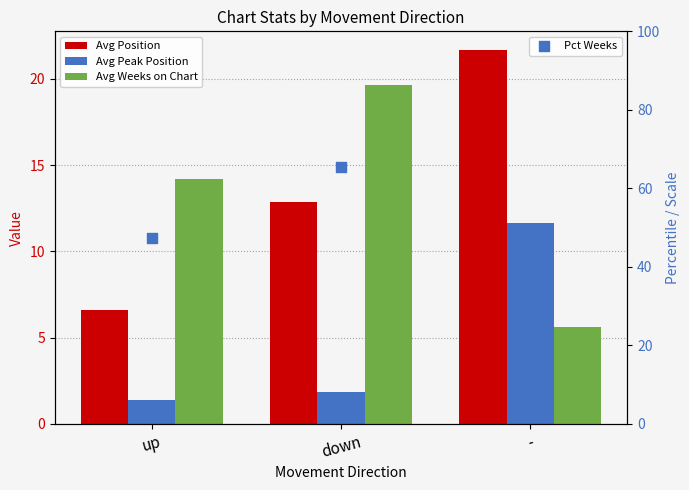

At how many categories does at least one series exceed 6?

3